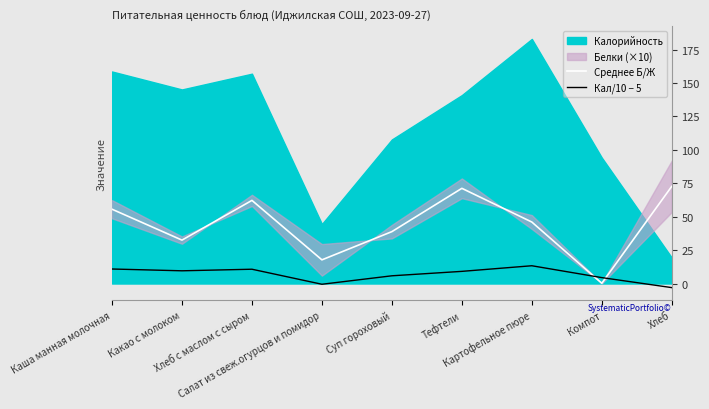

The value of Кал/10 − 5 at Тефтели is 9.1. True or false?

True